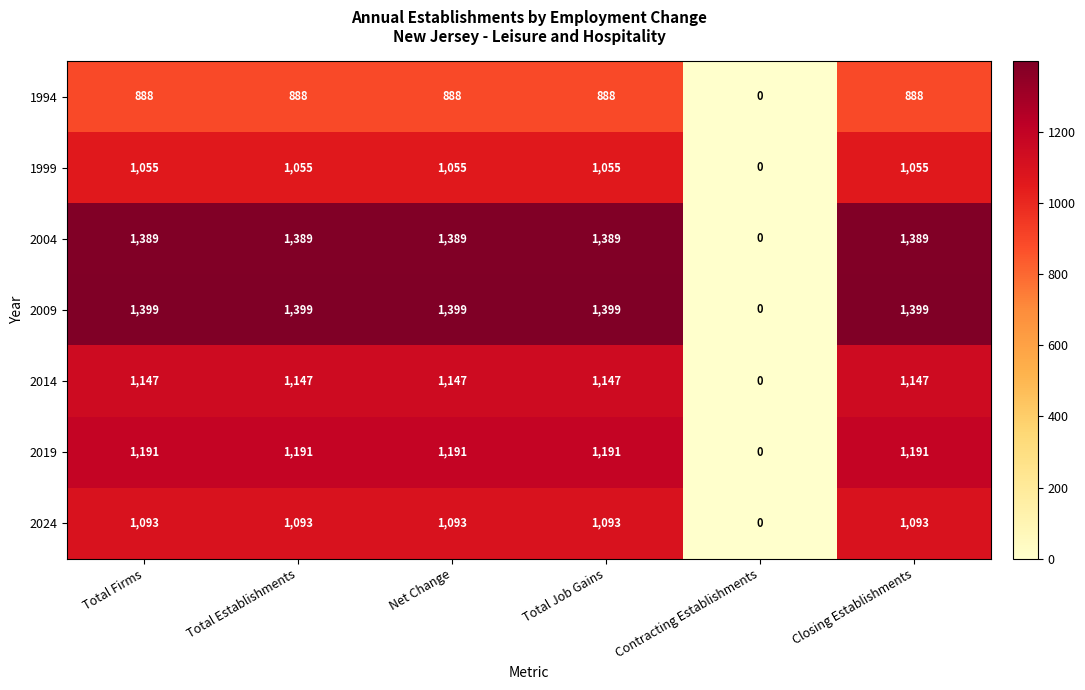

What is the greatest value displayed?

1399